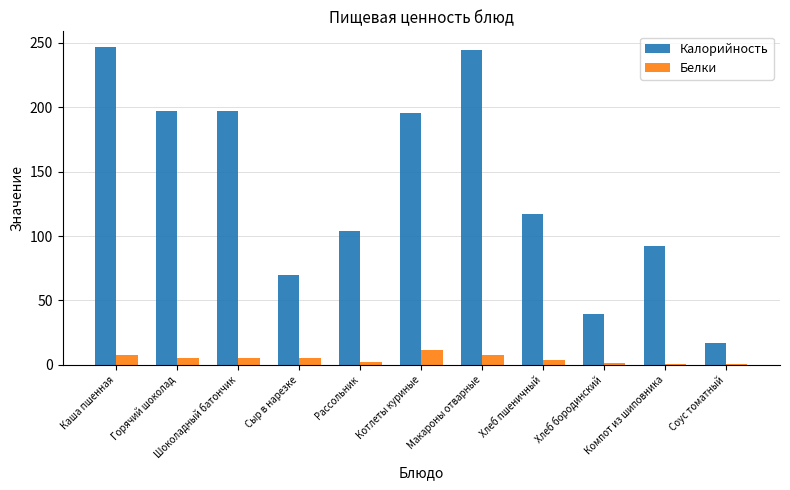

What is the maximum value shown in the chart?

246.6